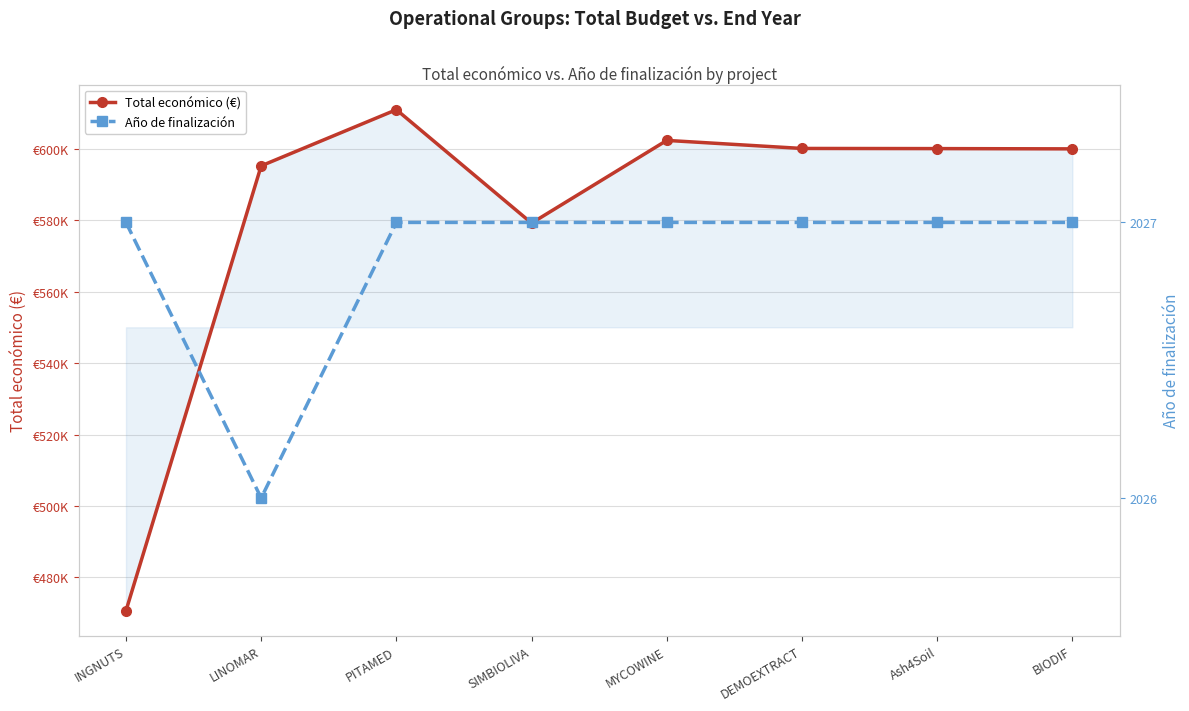

Between LINOMAR and PITAMED, which series saw the biggest shift?

Total económico (€)